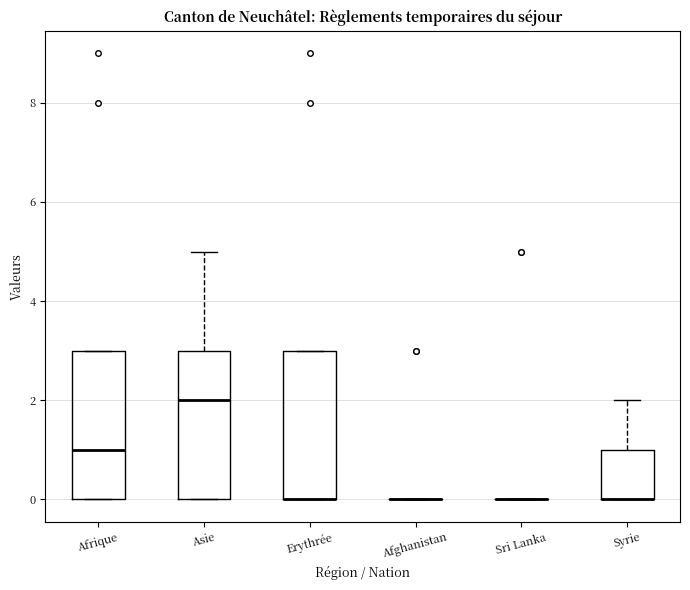

Where does the median line of the box for Afrique sit on the y-axis? The values are not printed on the chart, so give them approximately, as read against the axis.

1